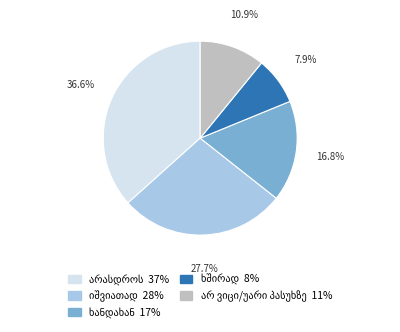

Is there a majority slice in this chart?

No